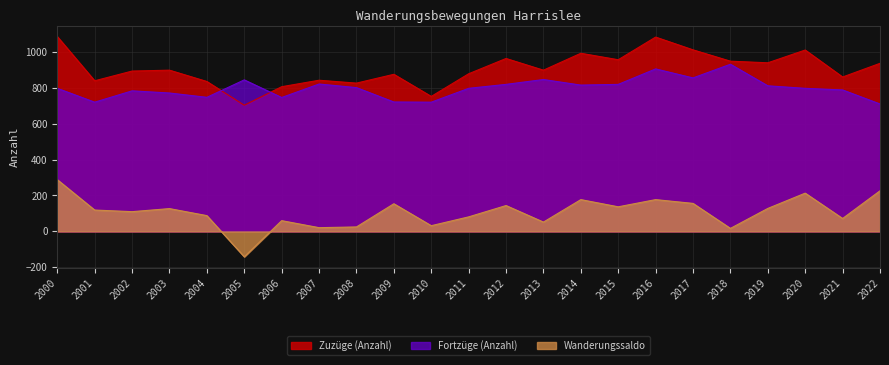

Which series changed the most between 2011 and 2018?

Fortzüge (Anzahl)